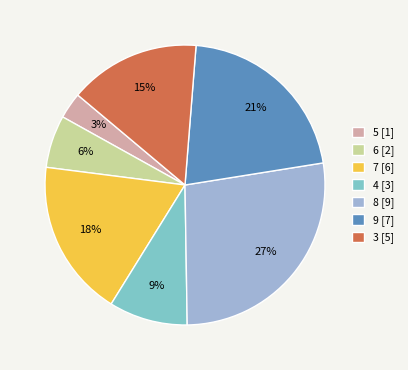

Does any single category account for the majority?

No